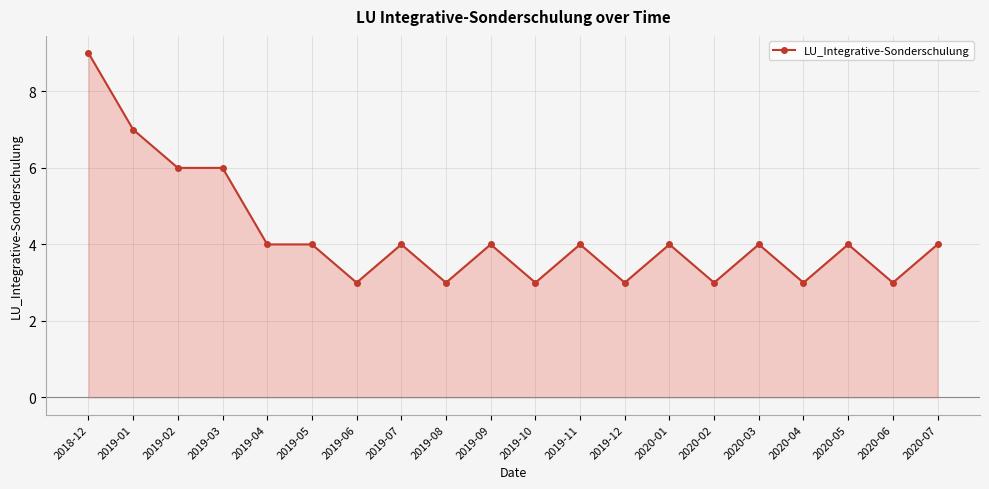

What is the label of the 5th point from the left?

2019-04